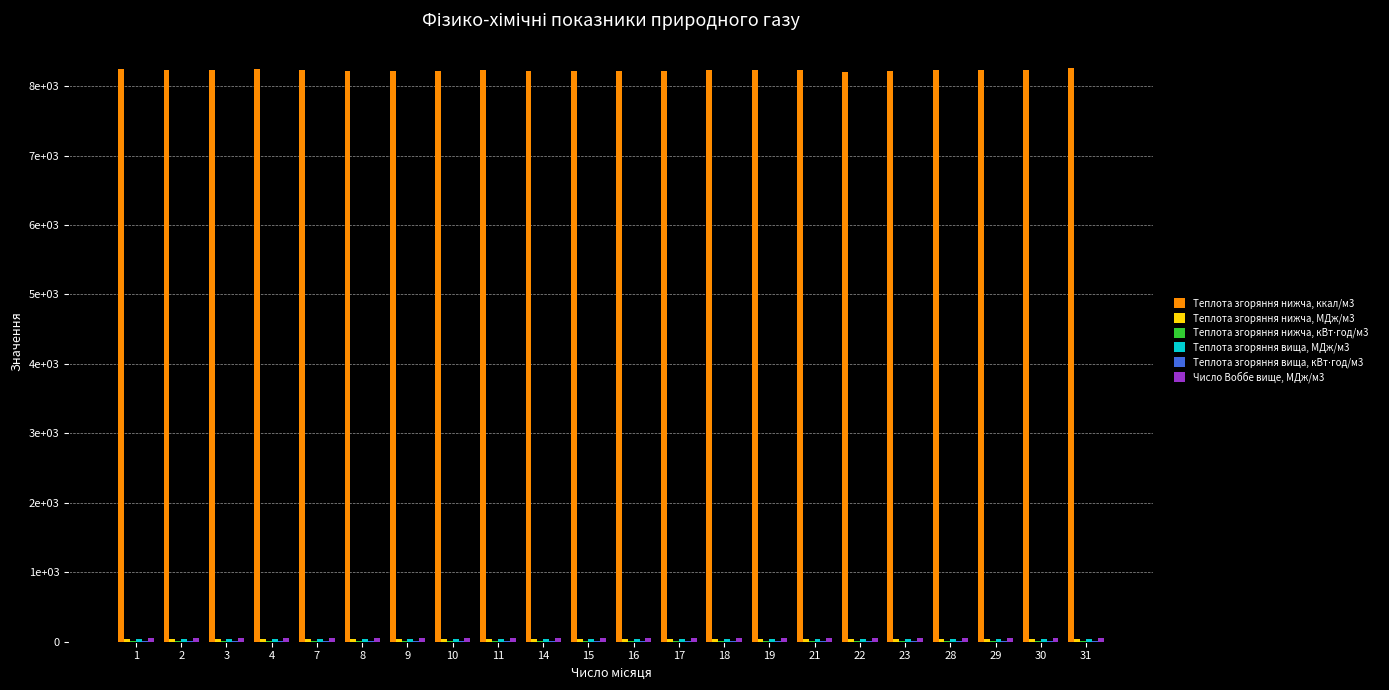

Rank the series at 7 from lowest to highest value.

Теплота згоряння нижча, кВт⋅год/м3, Теплота згоряння вища, кВт⋅год/м3, Теплота згоряння нижча, МДж/м3, Теплота згоряння вища, МДж/м3, Число Воббе вище, МДж/м3, Теплота згоряння нижча, ккал/м3